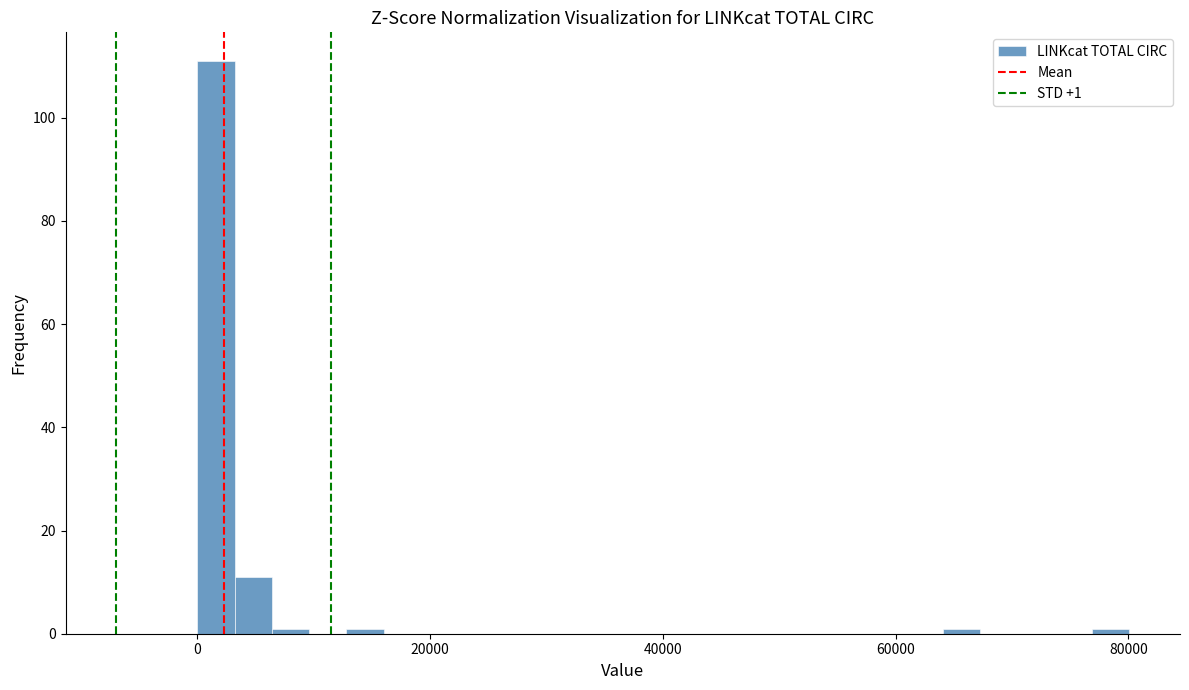

Read against the x-axis, roughly where is the centre of the tallest bar?

2000